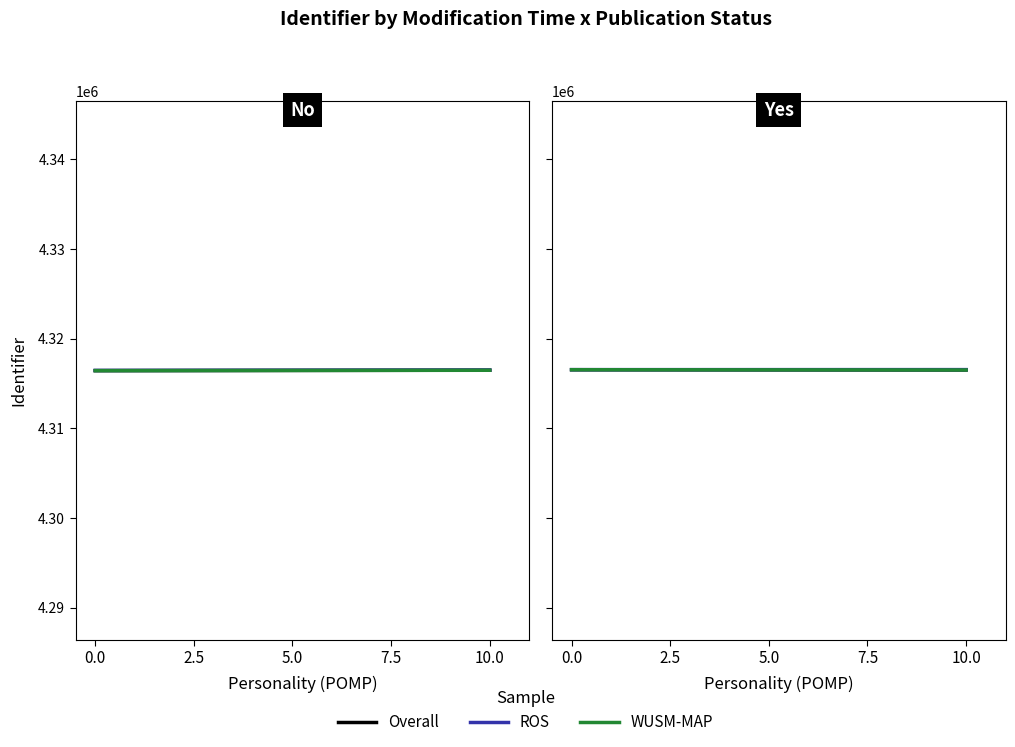

What is the total value across all series at 0.0?

12949600